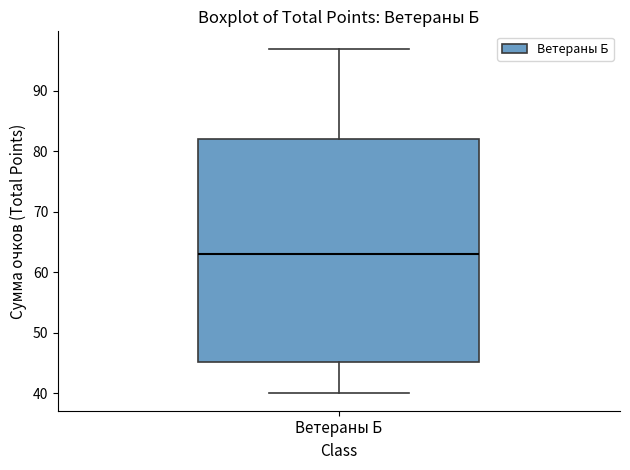

Transcribe this box plot: give where the median line is, the range the box spans, and where the two whiskers end, as read against the y-axis. The values are not printed on the chart, so give them approximately, as read against the axis.

median 63, box 45 to 82, whiskers 40 to 97